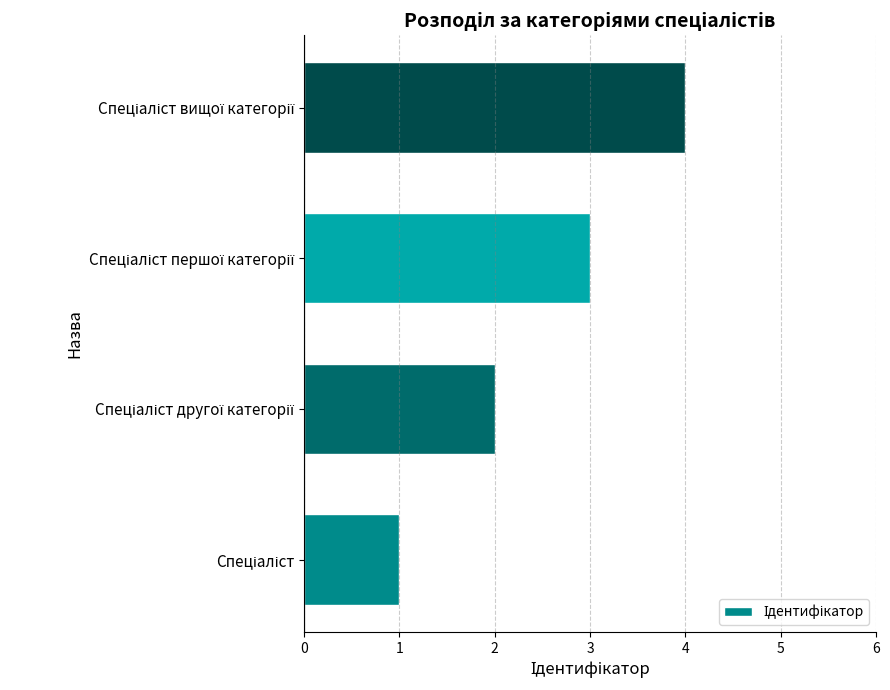

What is the difference between the maximum and minimum values?

3